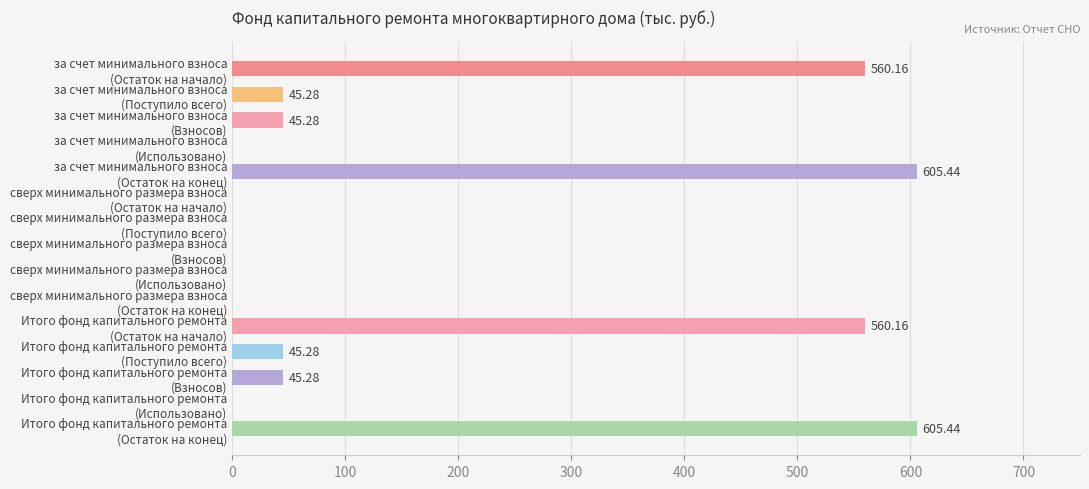

What is the sum of the Остаток на конец values at сверх минимального размера взноса and Итого фонд капитального ремонта?

605.4